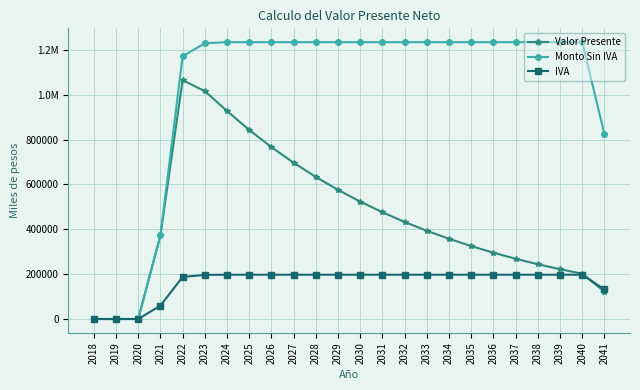

Reading left to right, transcribe all the data shown in this chart.

Valor Presente: 0.0	0.0	0.0	372600.0	1064682.2	1015992.5	927273.5	842975.9	766341.7	696674.3	633340.2	575763.9	523421.7	475837.9	432579.9	393254.5	357504.1	325003.7	295457.9	268598.1	244180.1	221981.9	201801.7	122304.1
Monto Sin IVA: 0.0	0.0	0.0	372600.0	1171150.4	1229350.9	1234201.0	1234201.0	1234201.0	1234201.0	1234201.0	1234201.0	1234201.0	1234201.0	1234201.0	1234201.0	1234201.0	1234201.0	1234201.0	1234201.0	1234201.0	1234201.0	1234201.0	822800.7
IVA: 0.0	0.0	0.0	59616.0	187384.1	196696.1	197472.2	197472.2	197472.2	197472.2	197472.2	197472.2	197472.2	197472.2	197472.2	197472.2	197472.2	197472.2	197472.2	197472.2	197472.2	197472.2	197472.2	131648.1